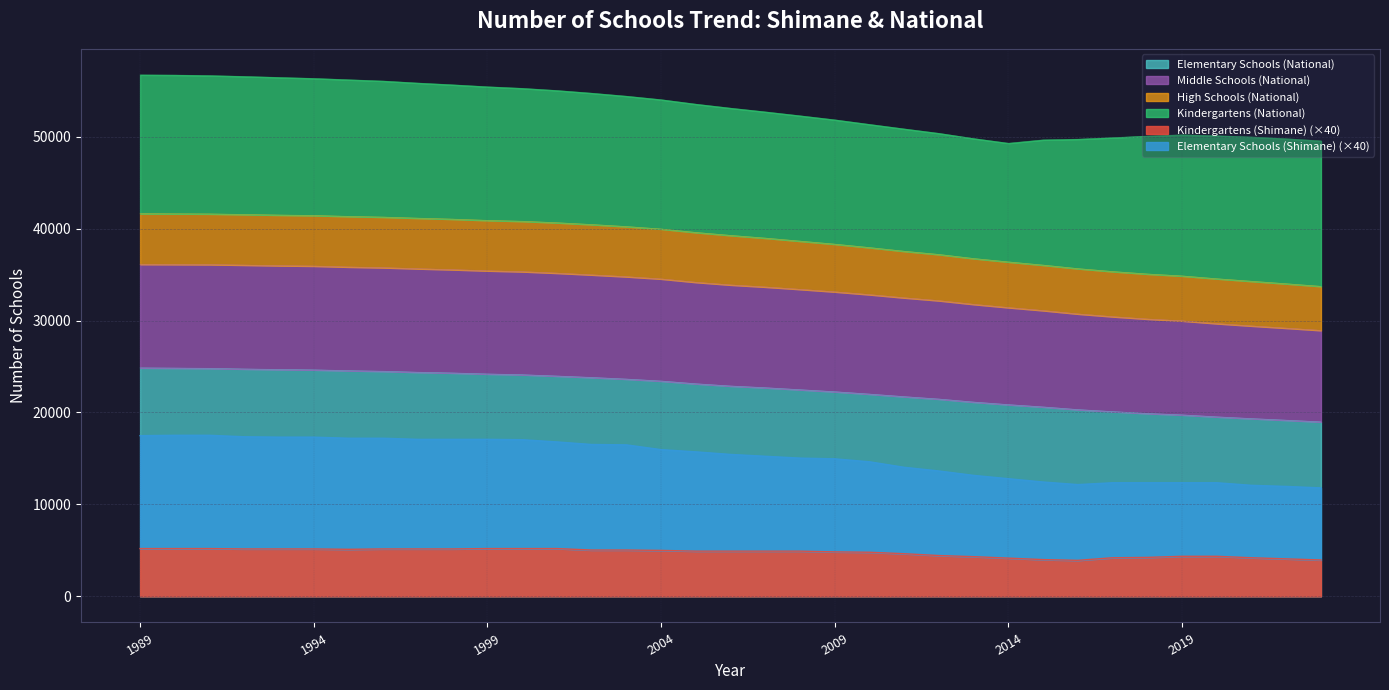

What is the minimum value for Kindergartens (Shimane) (×40)?

3920